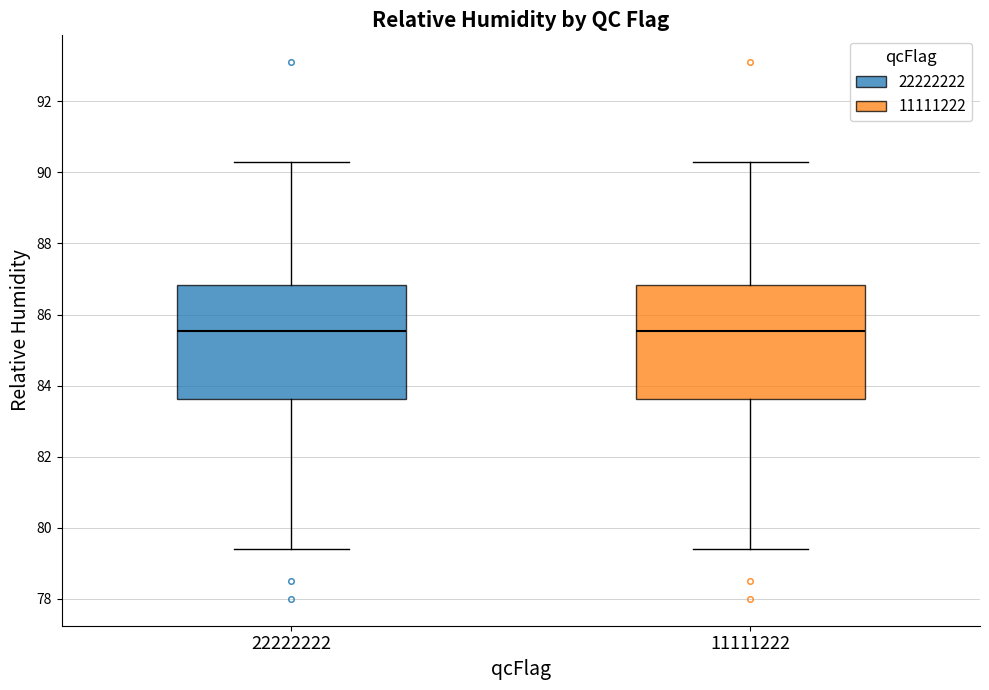

Reading left to right, read every box against the y-axis: the position of its median line, the range the box covers, and the ends of its whiskers. The values are not printed on the chart, so give them approximately, as read against the axis.

22222222: median 85.6, box 83.6 to 86.8, whiskers 79.4 to 90.4
11111222: median 85.6, box 83.6 to 86.8, whiskers 79.4 to 90.4